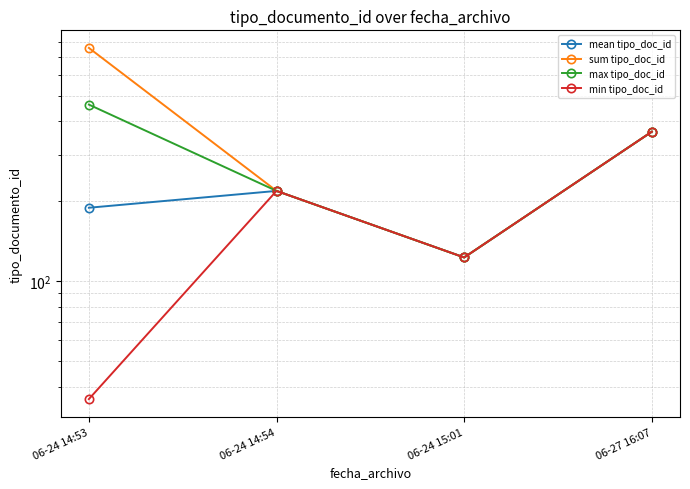

Which series has the widest spread of values?

sum tipo_doc_id